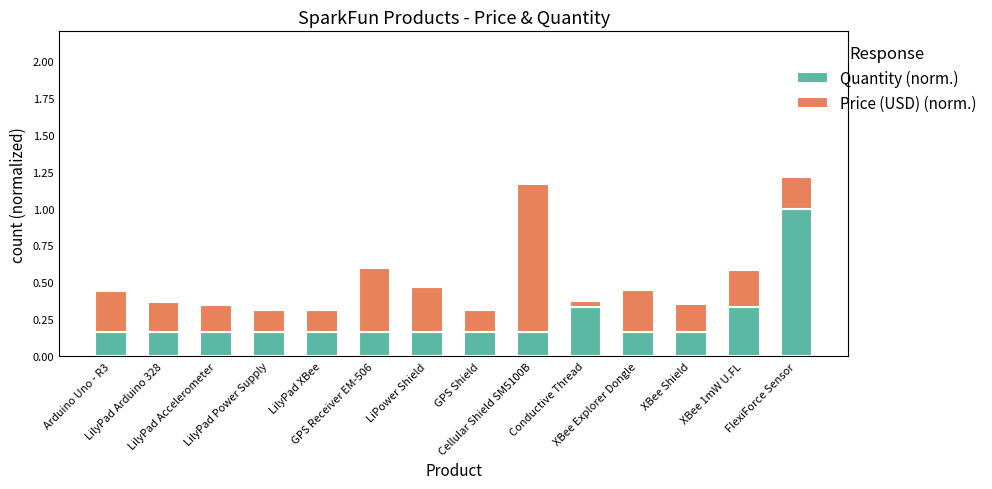

What is the maximum value for Quantity (norm.)?

1.0